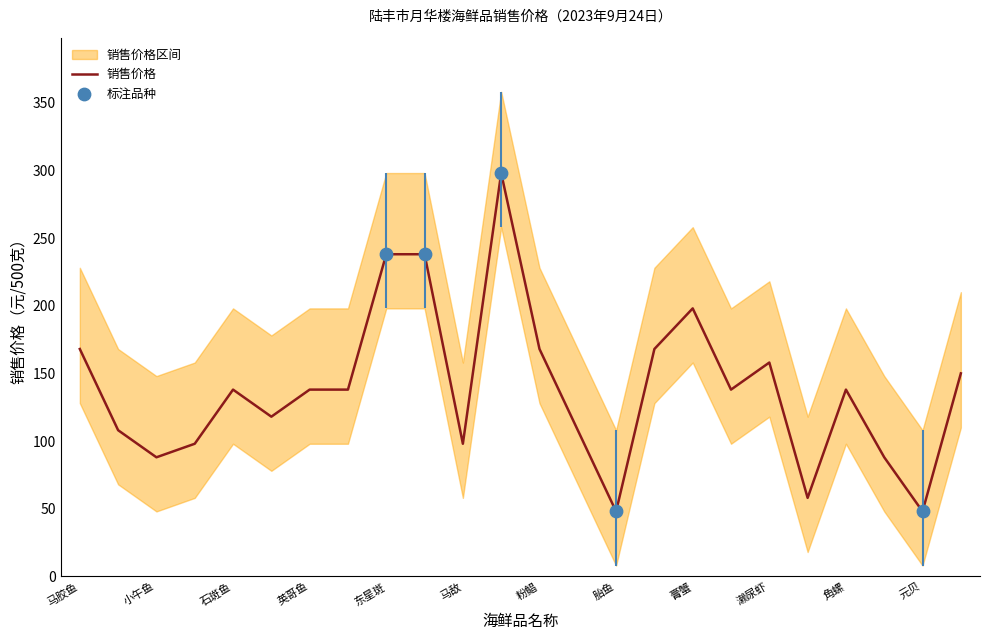

Between 粉鲳 and 石斑鱼, which is larger?

粉鲳